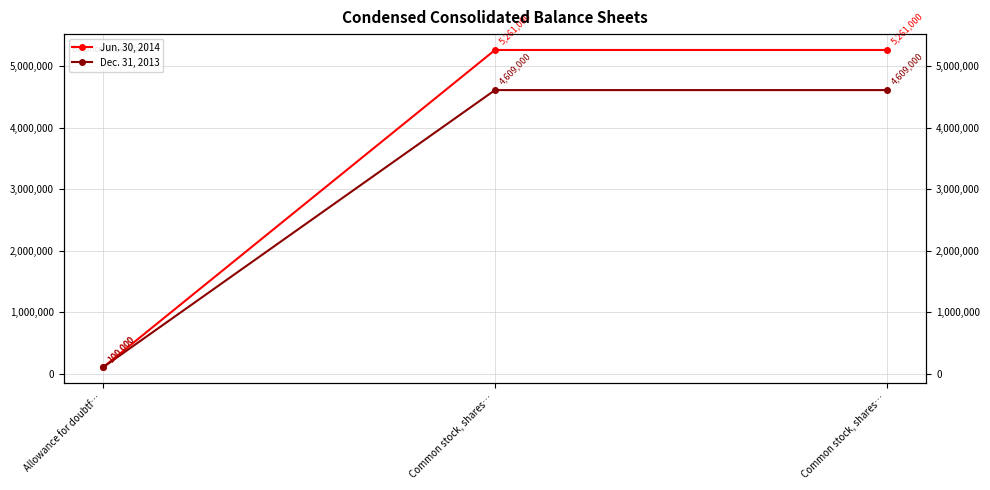

The value of Jun. 30, 2014 at Common stock, shares… is 5261000. True or false?

True